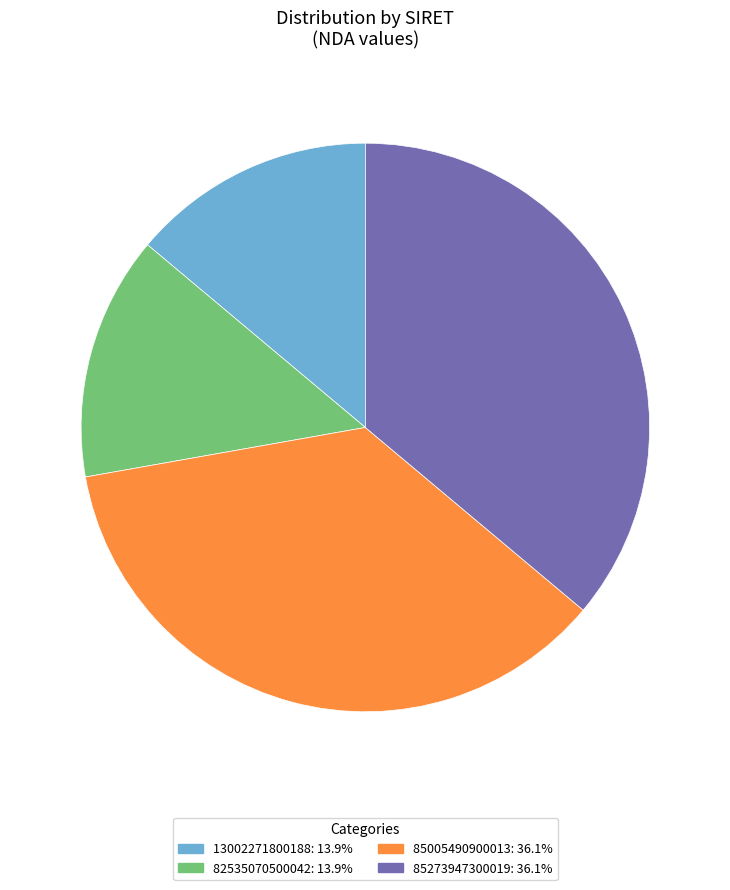

Approximately how many times larger is the value at 85273947300019: 36.1% compared to 82535070500042: 13.9%?

2.6